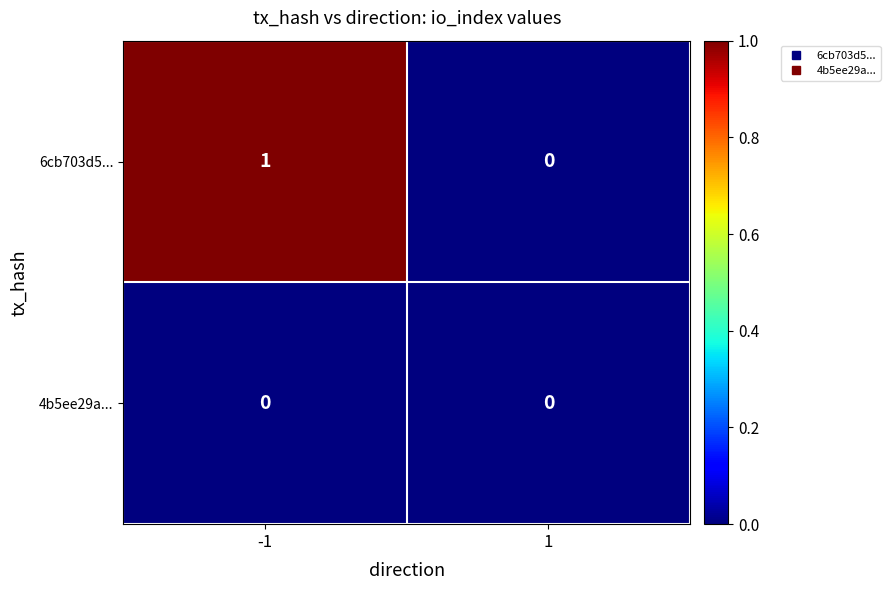

Is it true that 4b5ee29a... equals 0 at -1?

True